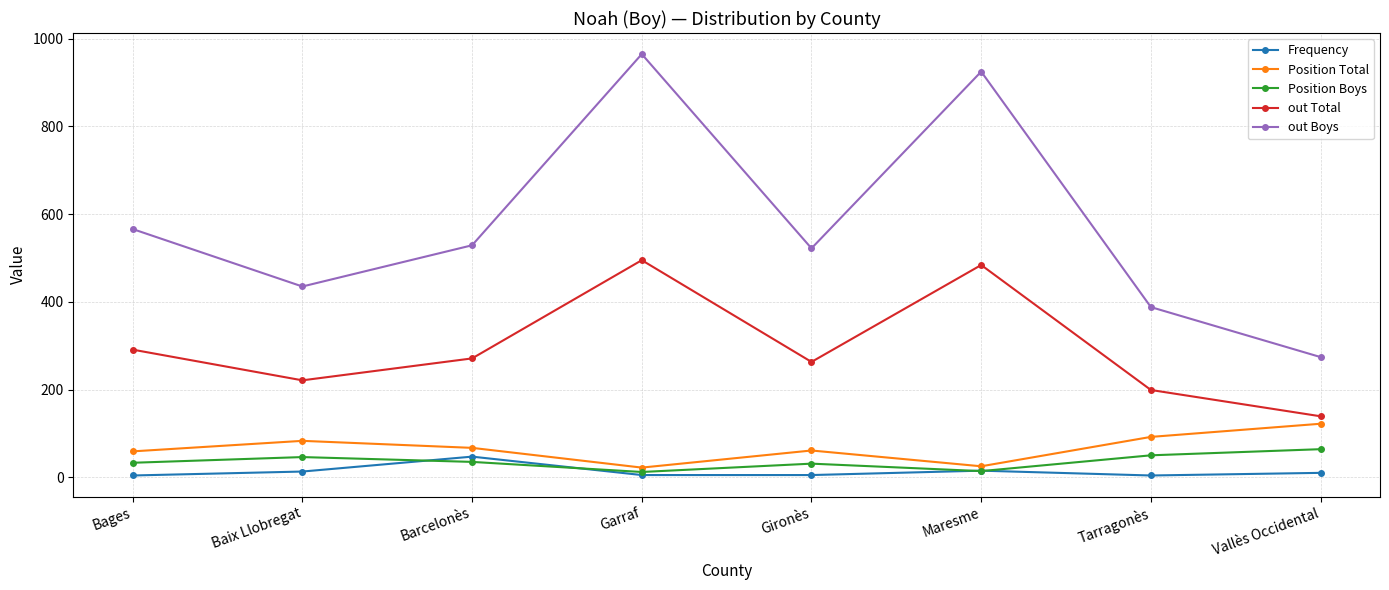

Does the chart have visible grid lines?

Yes